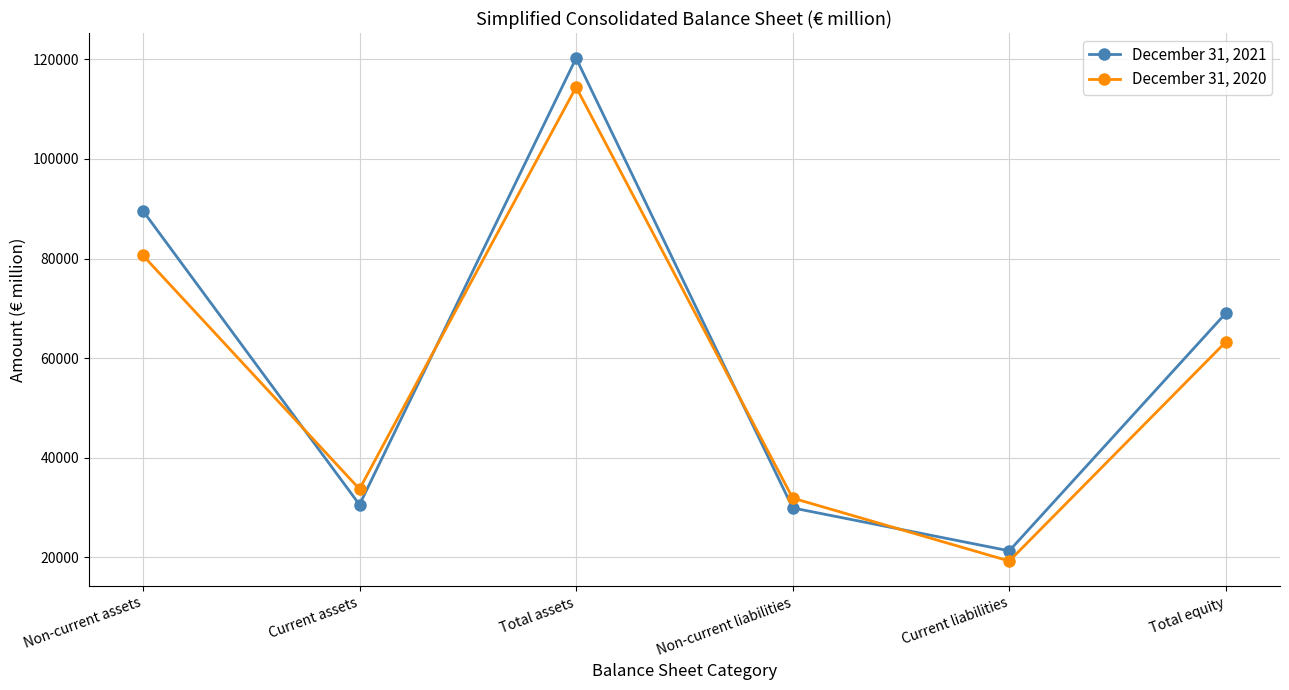

What is the approximate value of December 31, 2021 at Total equity?

69031